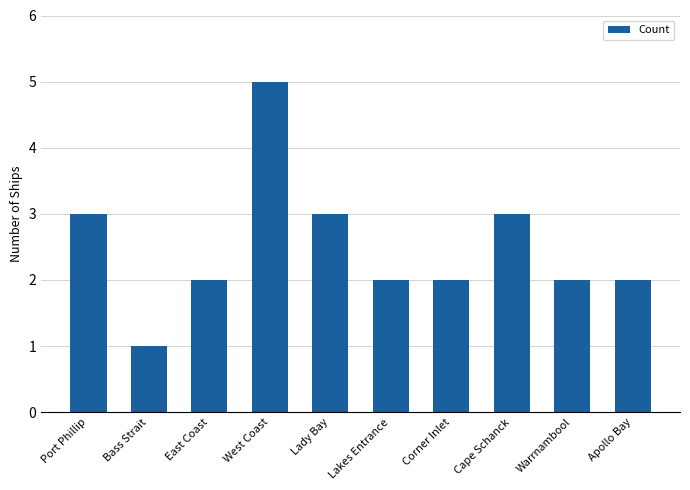

How many distinct data groups are displayed?

1